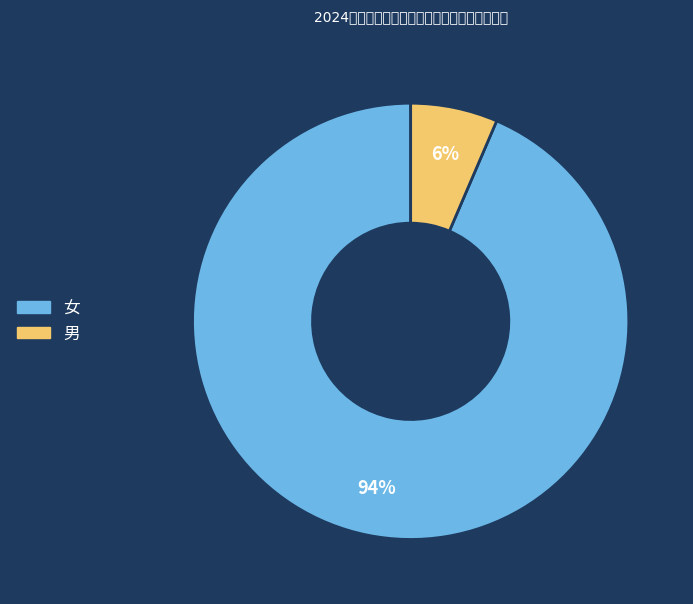

Count the number of slices in the pie.

2